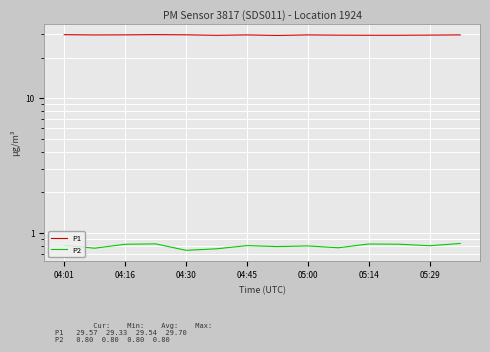

Which category has the highest value across all series?

04:45